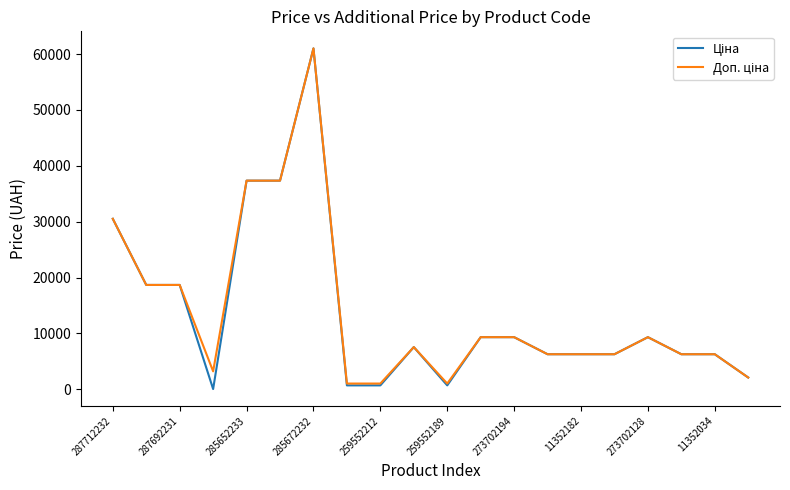

What is the maximum value shown in the chart?

61024.7